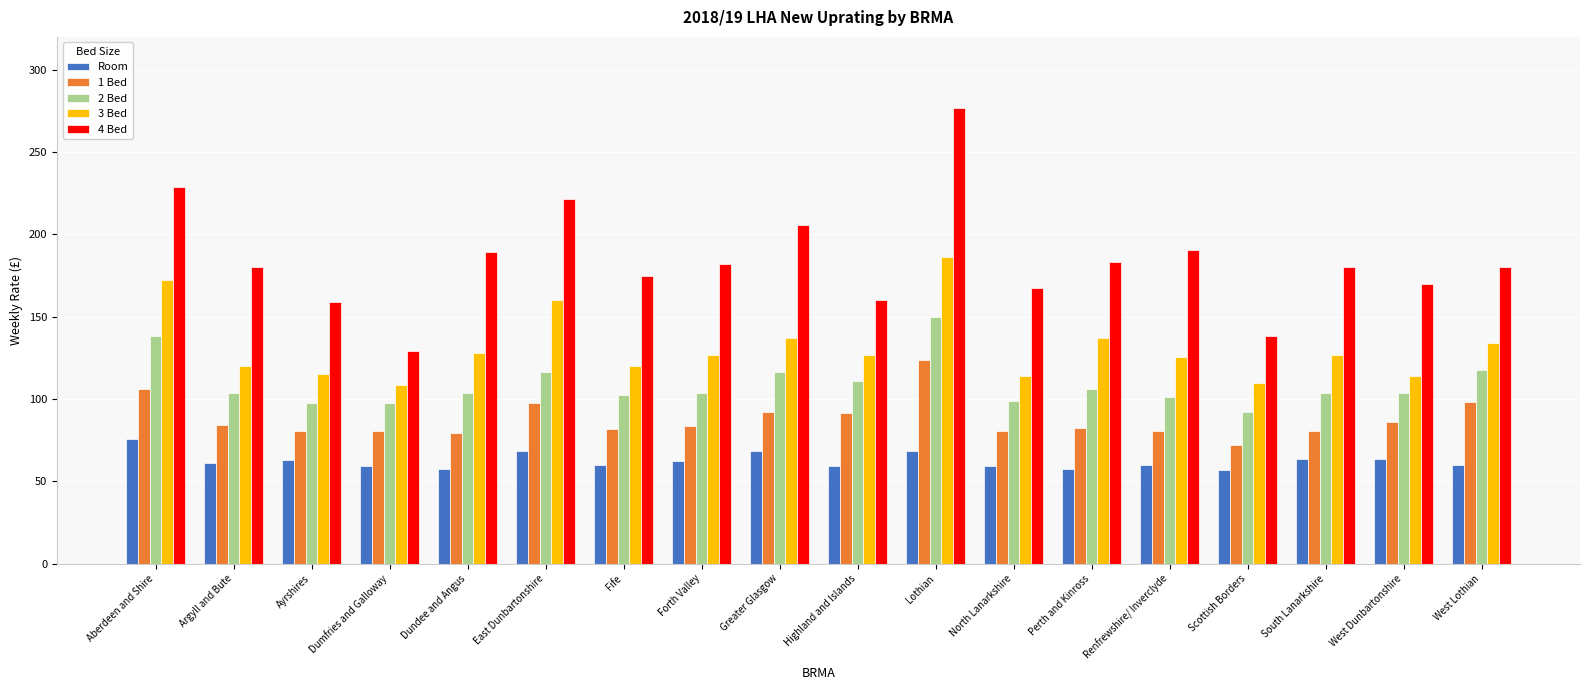

Are the bars horizontal?

No